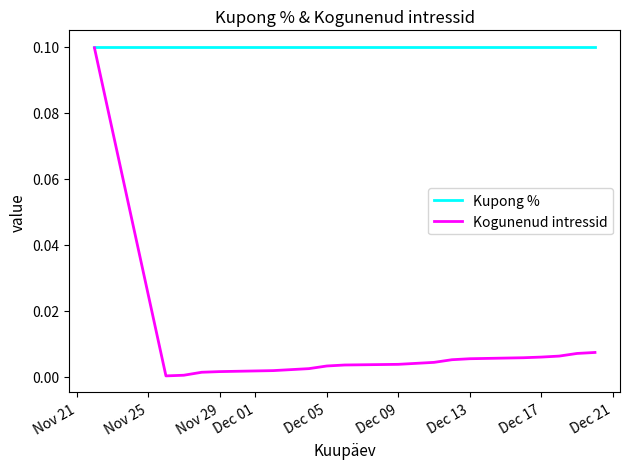

Count the number of data series in this chart.

2